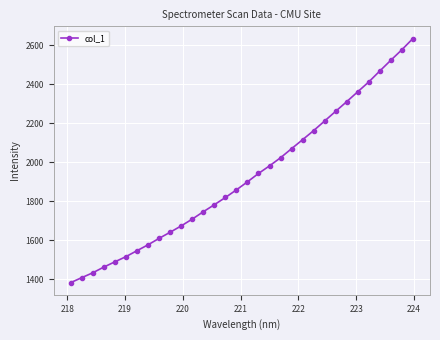

What is the greatest value displayed?

2634.1